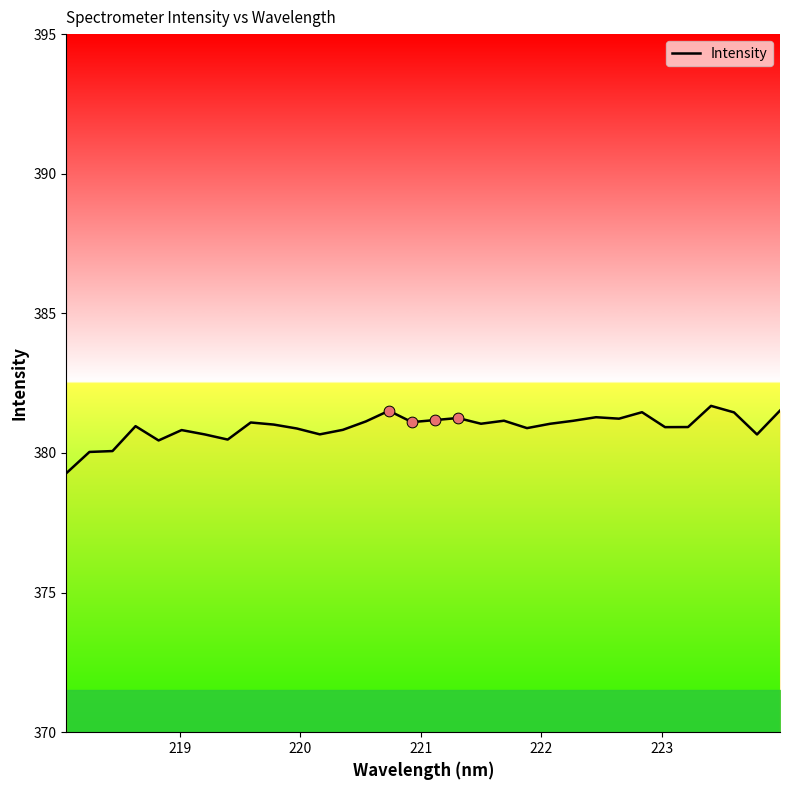

What is the minimum value shown in the chart?

379.3